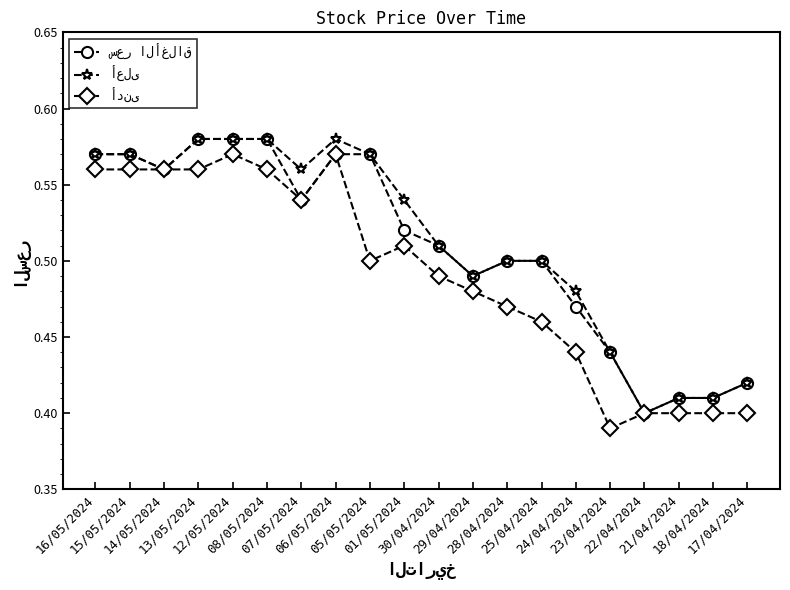

At how many categories does at least one series exceed 0?

20